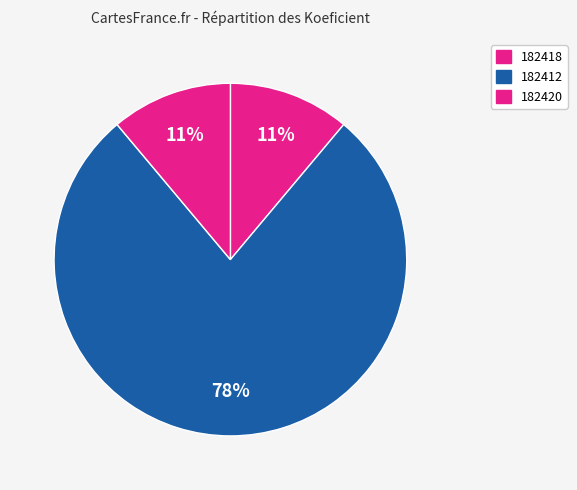

Do 182412 and 182420 together represent more than half of the pie?

Yes